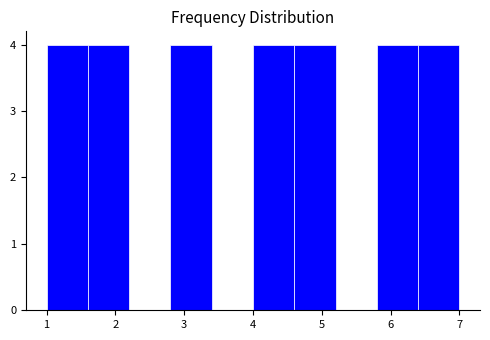

What is the height of the bar covering 1.0 to 1.6 on the x-axis? The values are not printed on the chart, so give them approximately, as read against the axis.

4